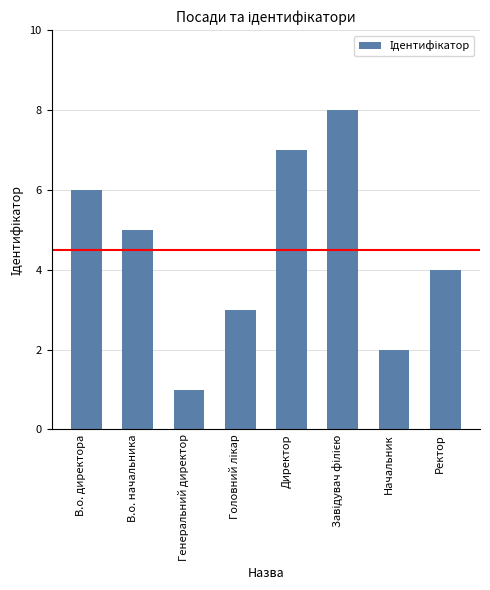

Where does the data first go above 5?

В.о. директора